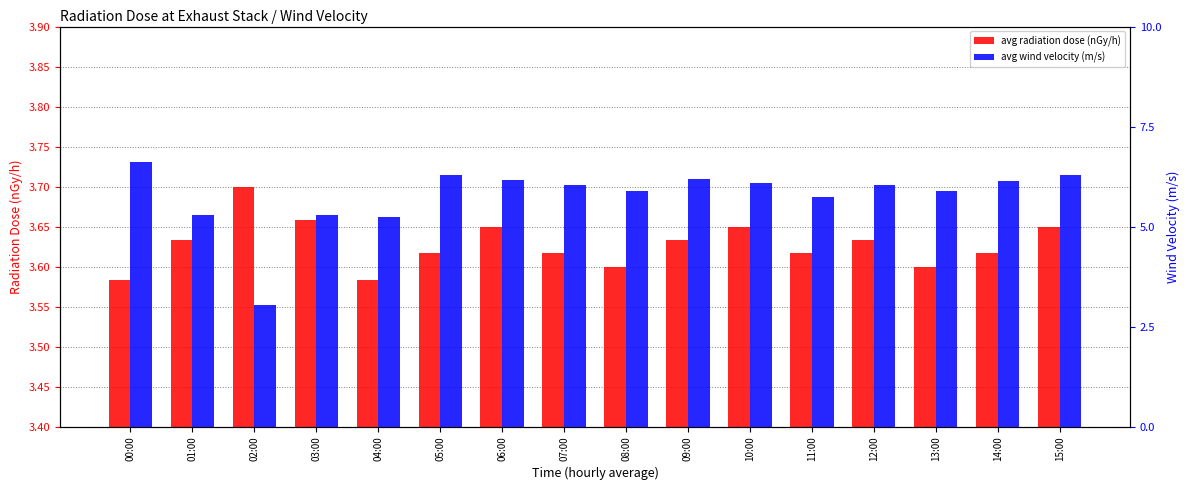

The value of avg radiation dose (nGy/h) at 02:00 is 3.7. True or false?

True